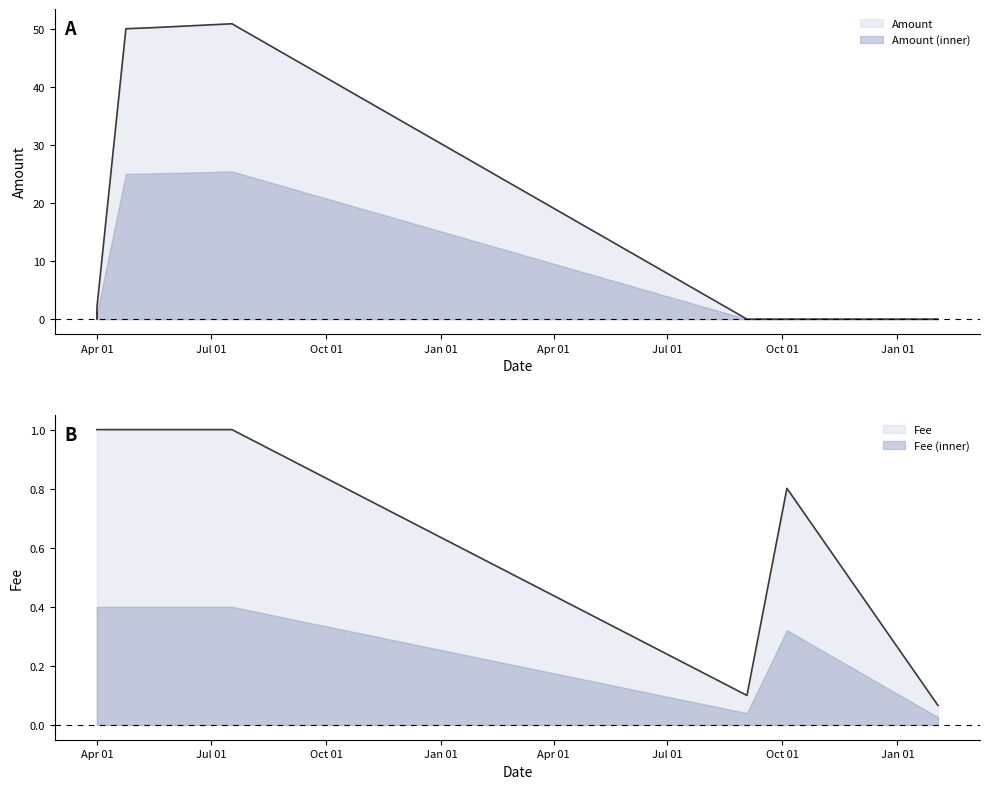

Rank the series at 2018-05-13 22:33:55 from lowest to highest value.

Fee, Amount